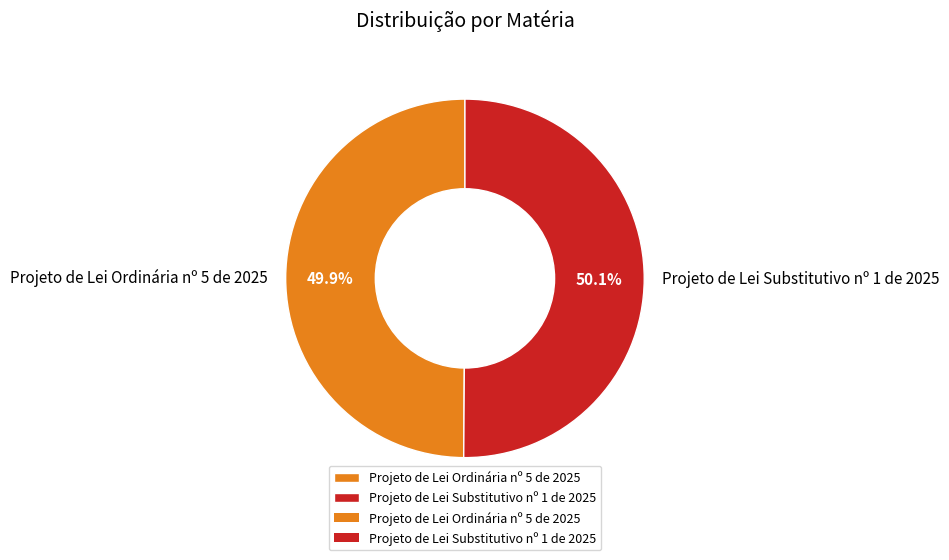

Is it true that Projeto de Lei Substitutivo nº 1 de 2025 is 39% of the pie?

False